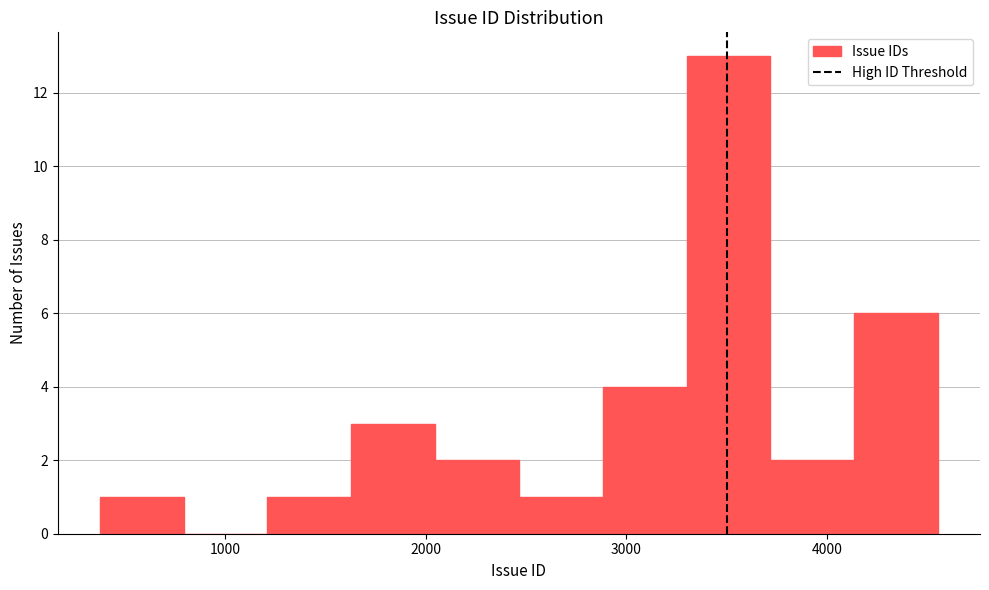

What is the height of the bar covering 400 to 800 on the x-axis? Neither the bar edges nor the heights are printed on the chart, so give them approximately, as read against the axes.

1